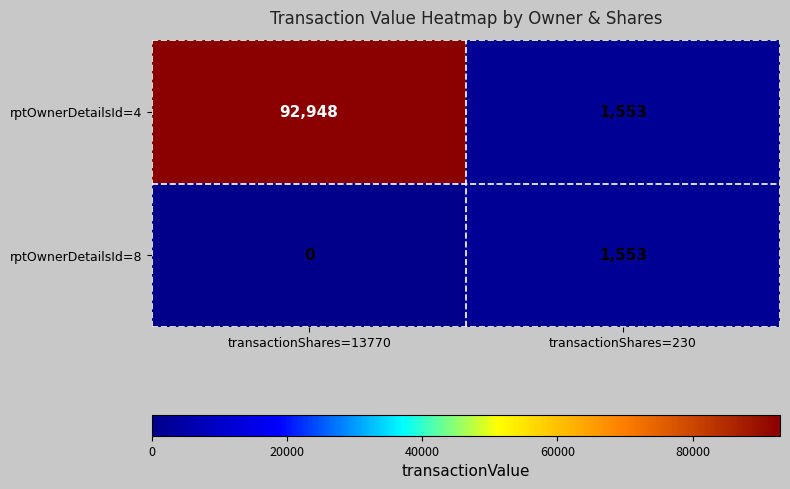

Reading left to right, what are all the values shown in this chart?

rptOwnerDetailsId=4: 92948	1553
rptOwnerDetailsId=8: 0	1553